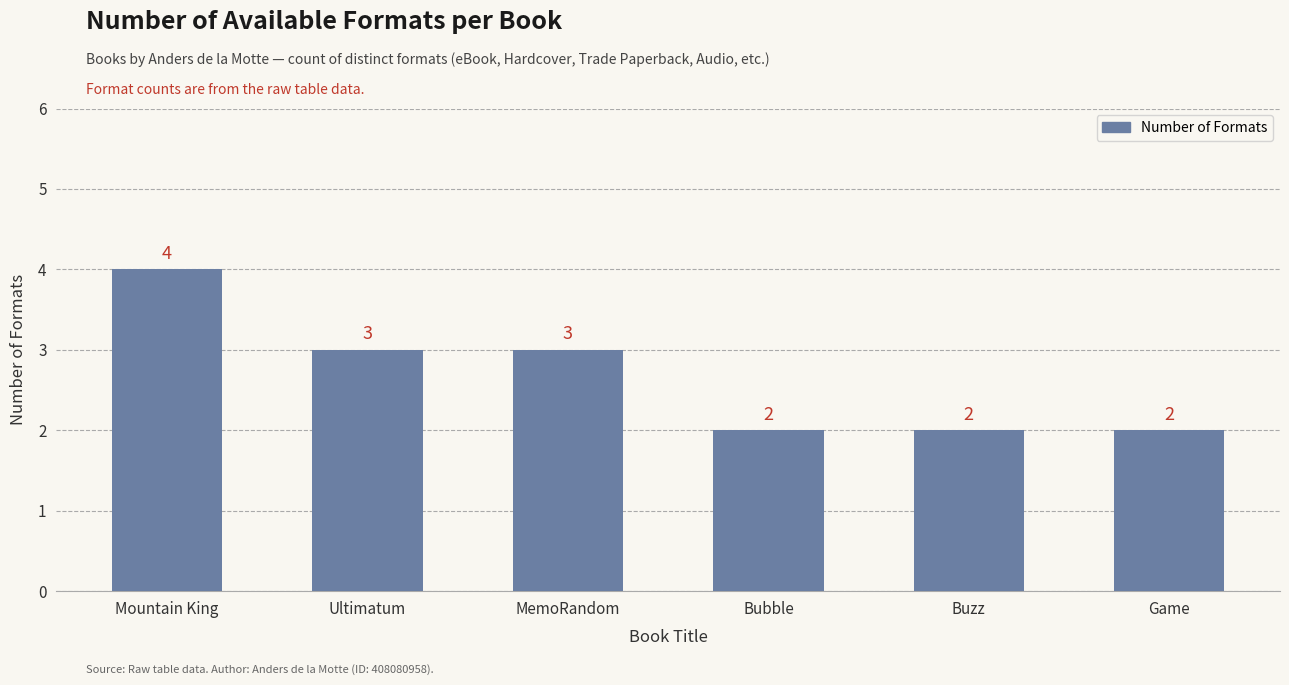

What is the greatest value displayed?

4